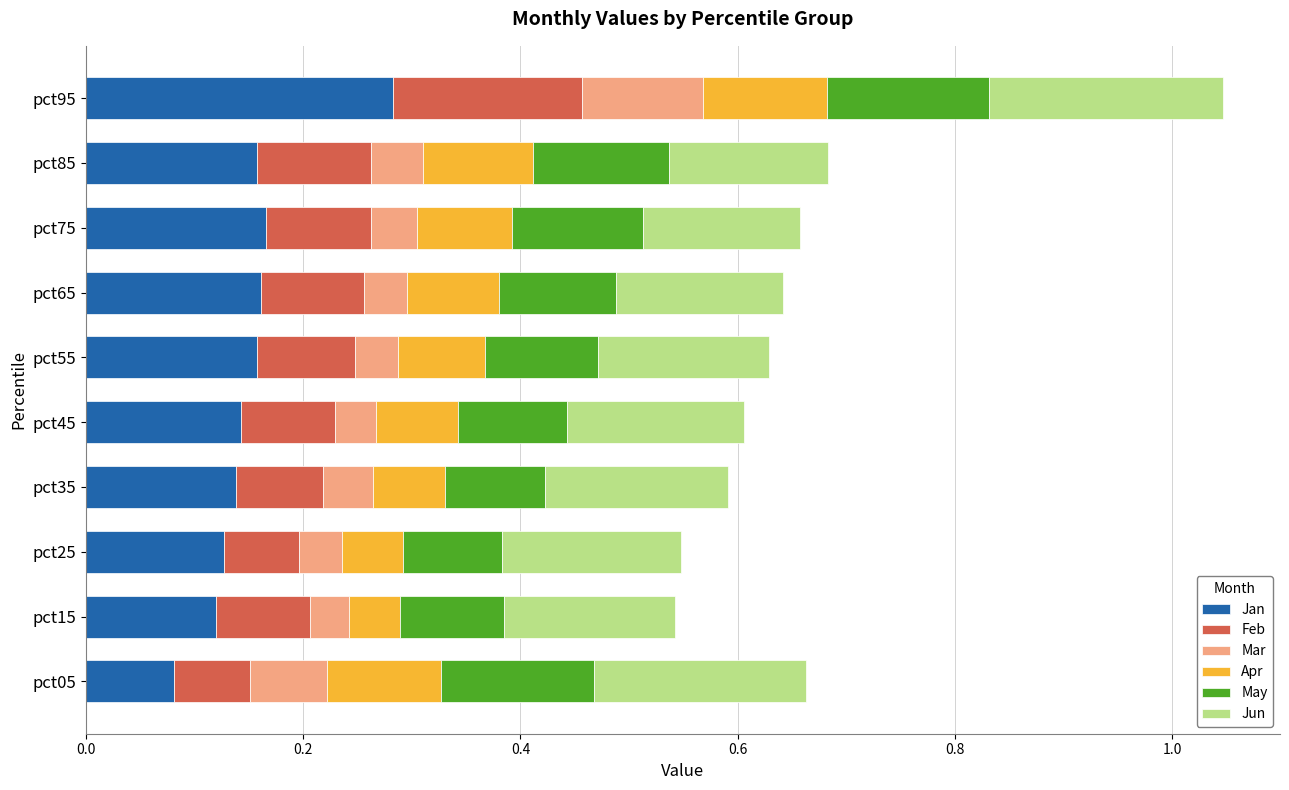

What is the total value across all series at pct55?

0.6